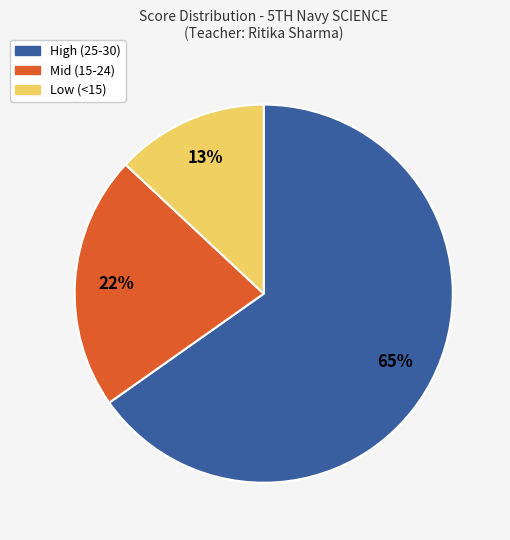

To the nearest percent, what is the average slice percentage?

33%